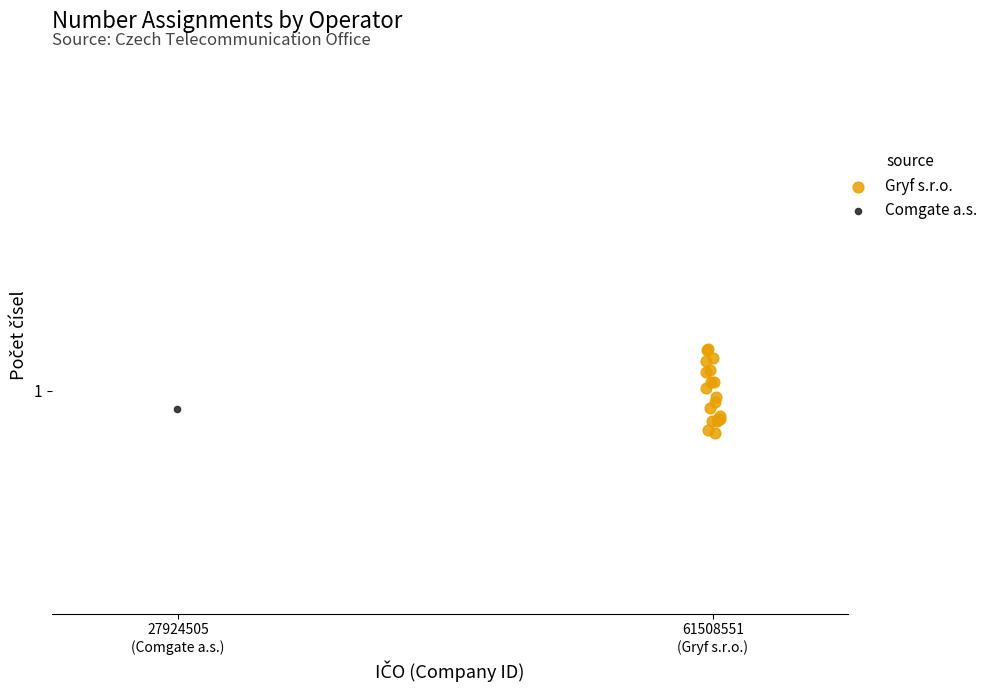

What are all the series names shown in the legend?

Gryf s.r.o., Comgate a.s.